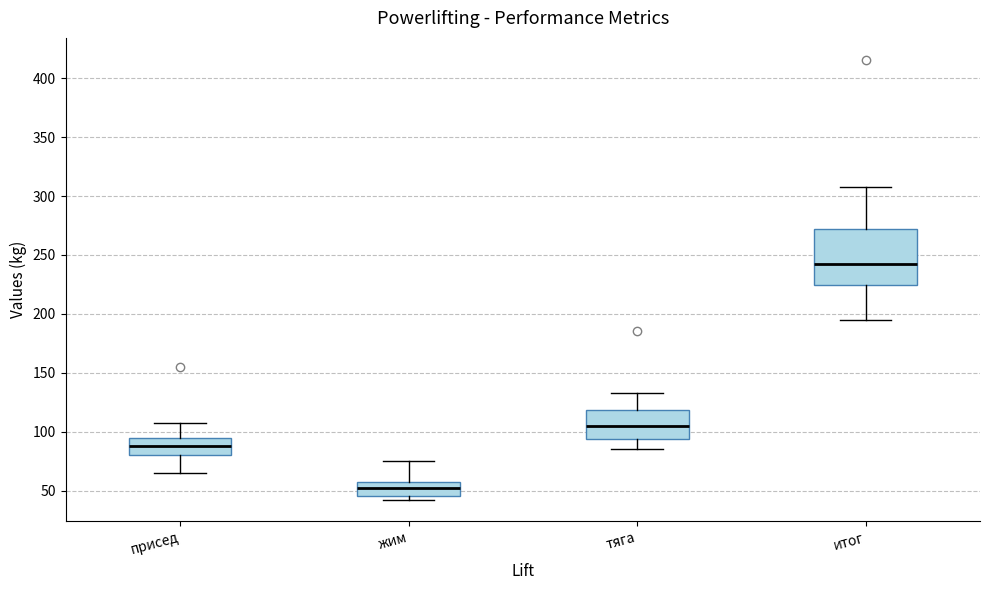

Which box is the tallest, from its lower edge to its upper edge?

итог